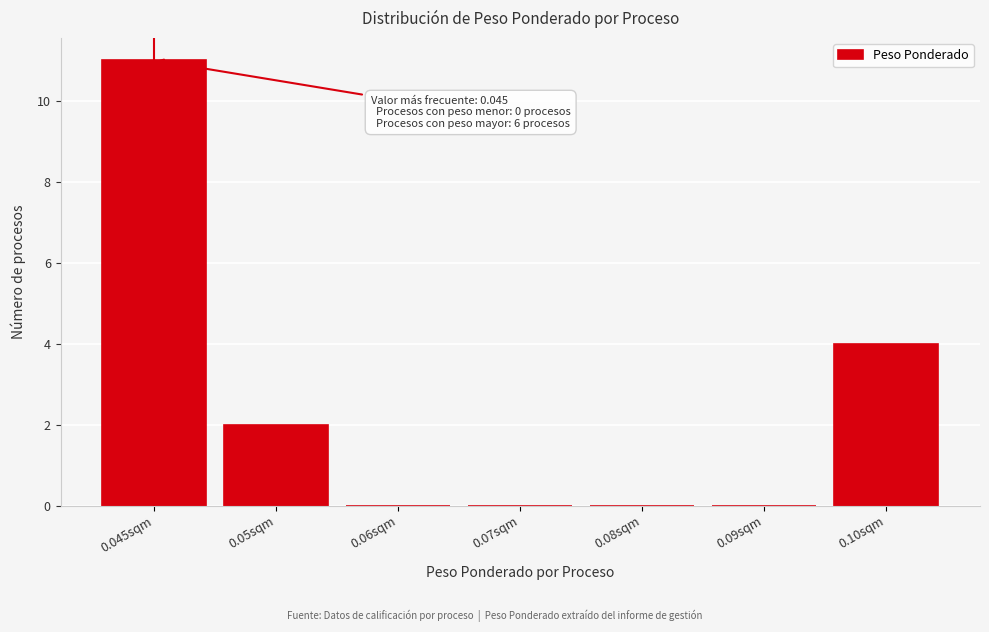

Reading left to right, extract all data points from this chart.

0.045sqm=11	0.05sqm=2	0.06sqm=0	0.07sqm=0	0.08sqm=0	0.09sqm=0	0.10sqm=4